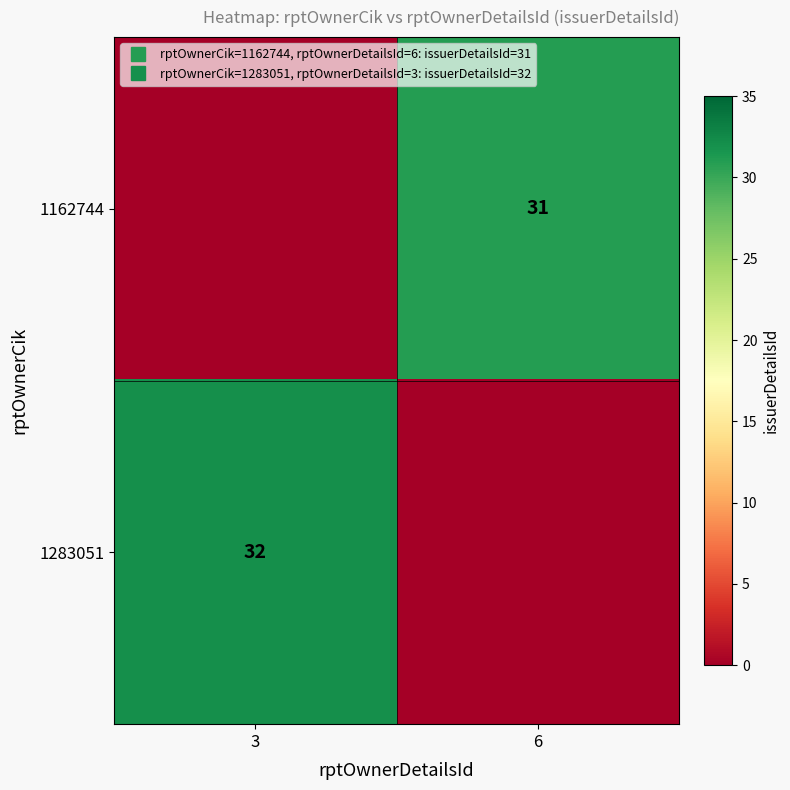

Is it true that 1283051 equals 0 at 6?

True